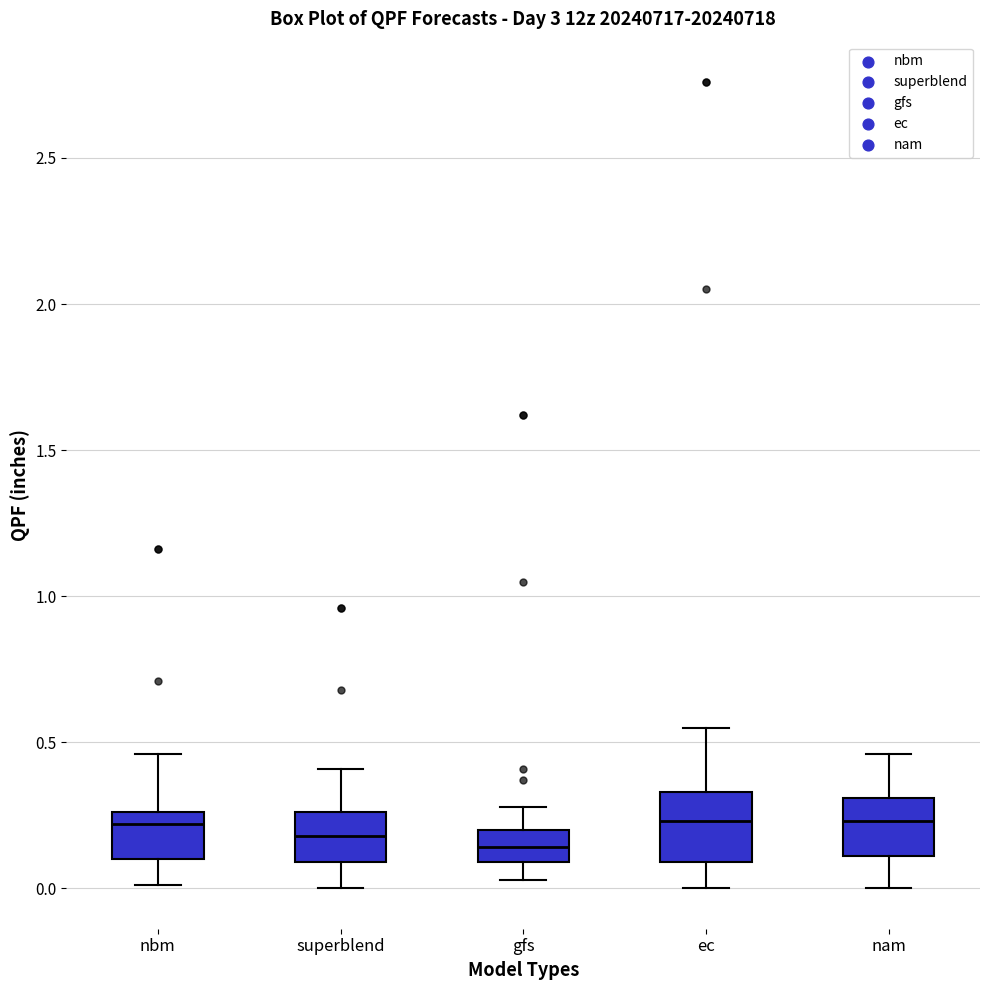

Reading left to right, transcribe this box plot: for each box, give where its median line is, the range the box spans, and where its two whiskers end, as read against the y-axis. The values are not printed on the chart, so give them approximately, as read against the axis.

nbm: median 0.20, box 0.10 to 0.25, whiskers 0.00 to 0.45
superblend: median 0.20, box 0.10 to 0.25, whiskers 0.00 to 0.40
gfs: median 0.15, box 0.10 to 0.20, whiskers 0.05 to 0.30
ec: median 0.25, box 0.10 to 0.35, whiskers 0.00 to 0.55
nam: median 0.25, box 0.10 to 0.30, whiskers 0.00 to 0.45